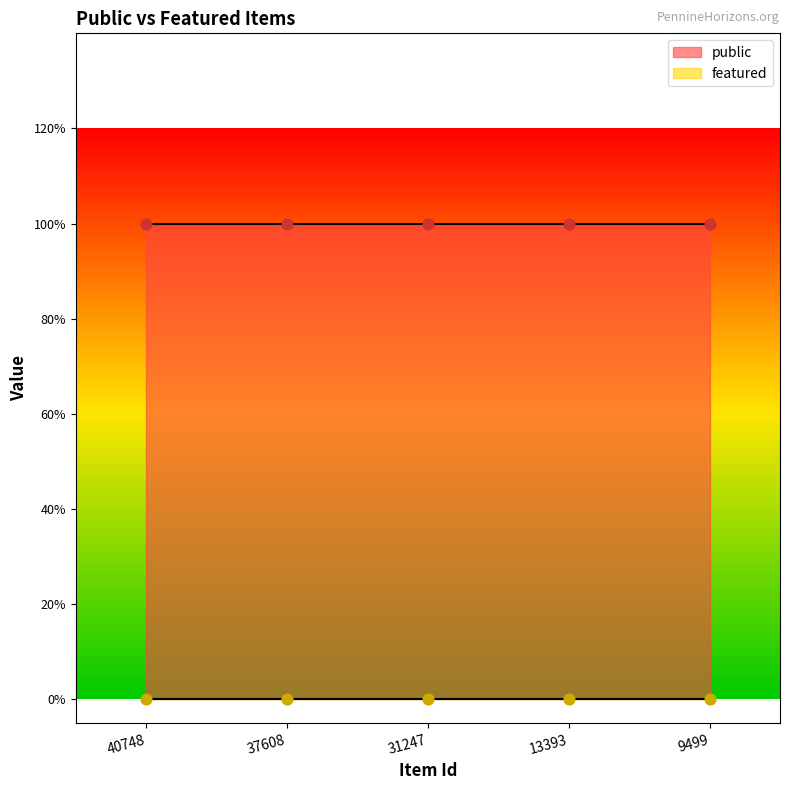

What are all the series names shown in the legend?

public, featured